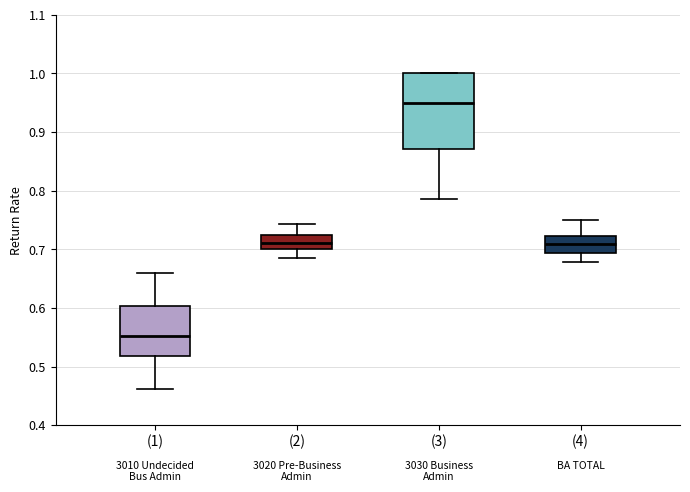

Where does the upper whisker of the box for (1) end on the y-axis? The values are not printed on the chart, so give them approximately, as read against the axis.

0.66